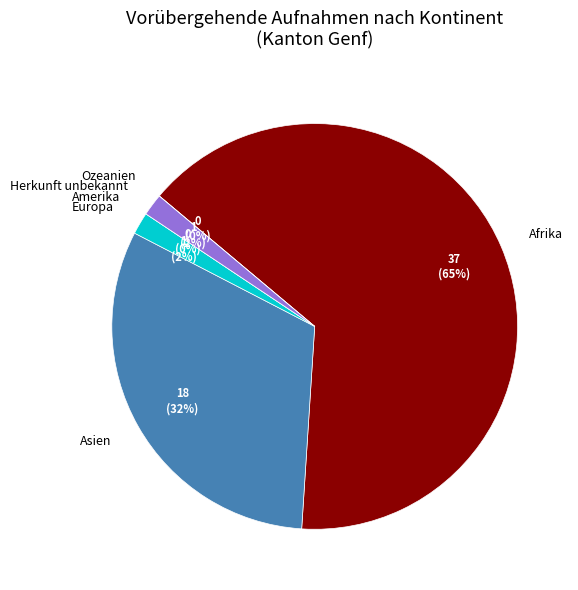

Is there a majority slice in this chart?

Yes